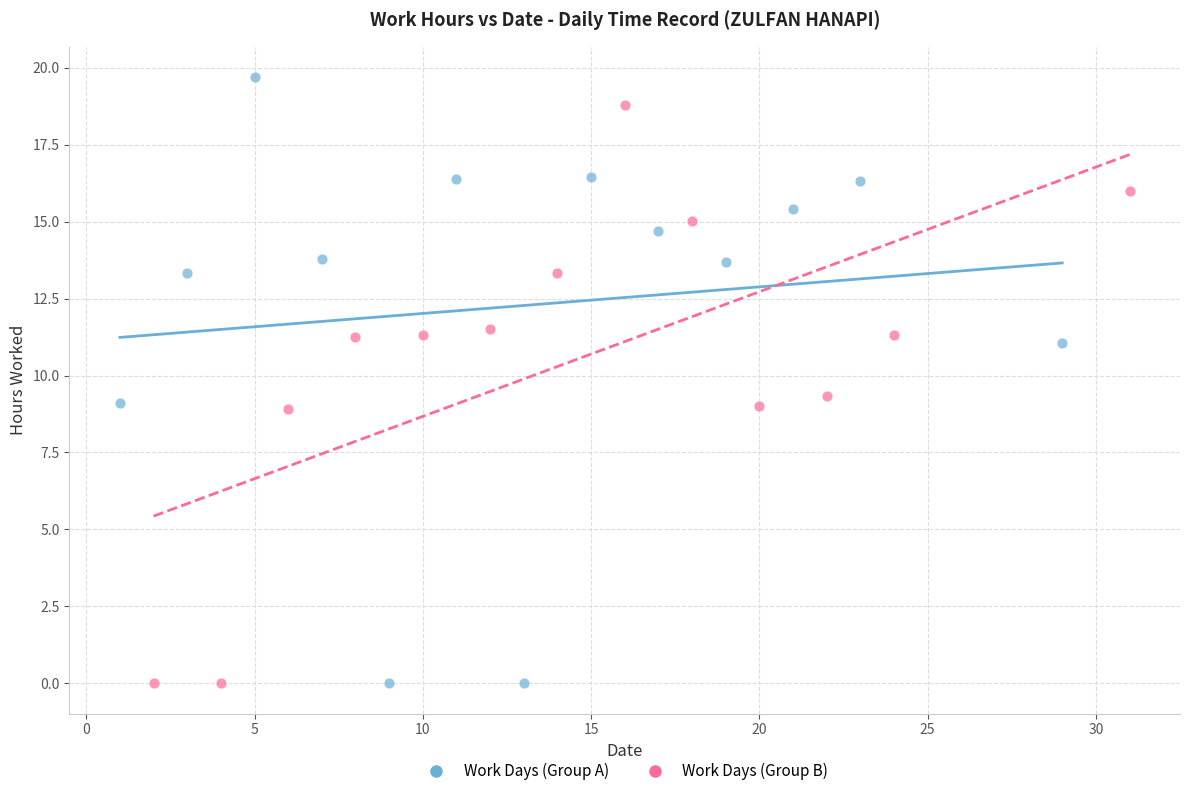

Which series has the largest Y range (max minus min)?

Work Days (Group A)